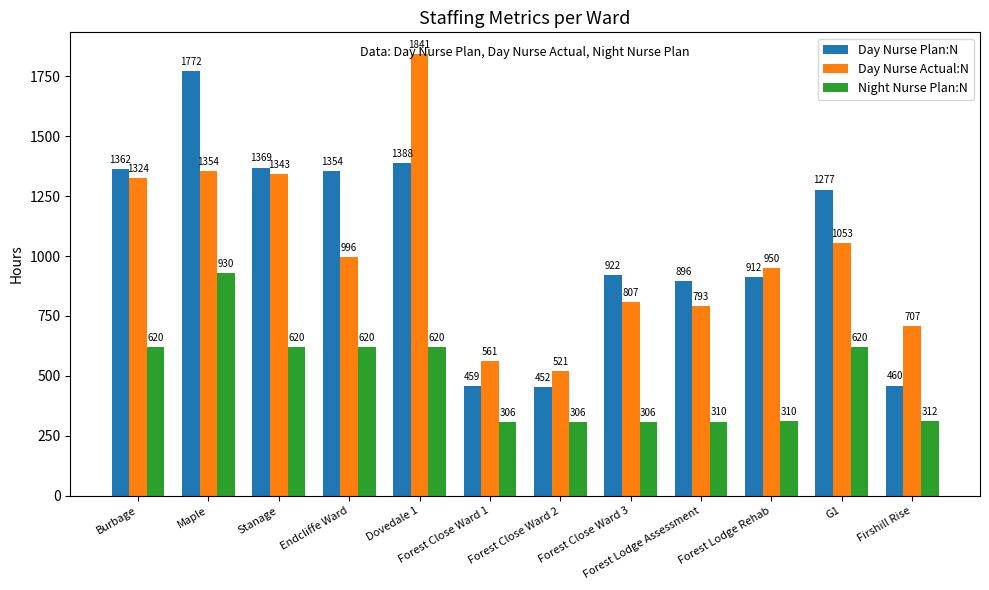

What value does the Day Nurse Plan:N series have at G1?

1277.3